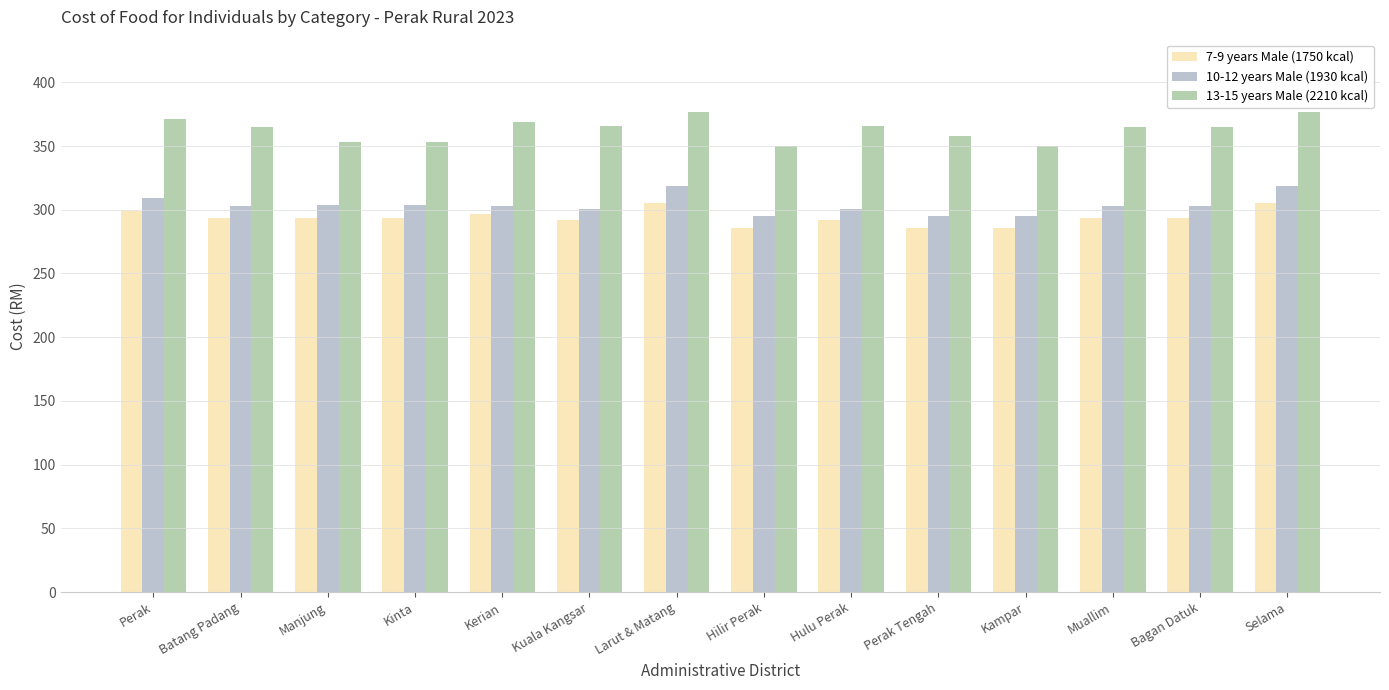

What is the approximate value of 7-9 years Male (1750 kcal) at Muallim?

293.7